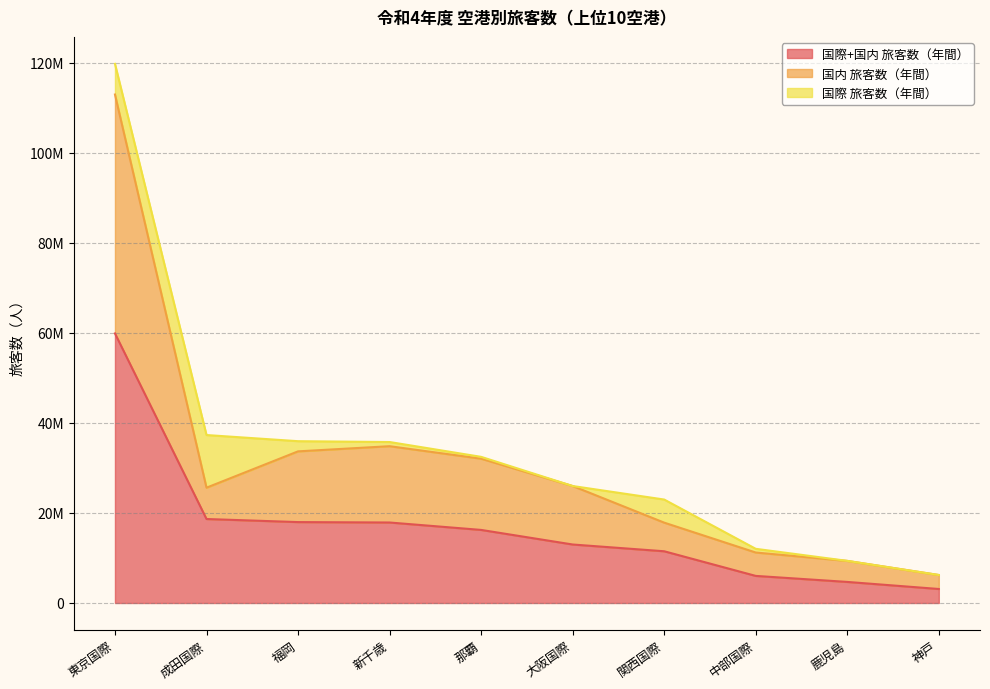

How many interior local valleys does the 国内 旅客数（年間） series have?

1